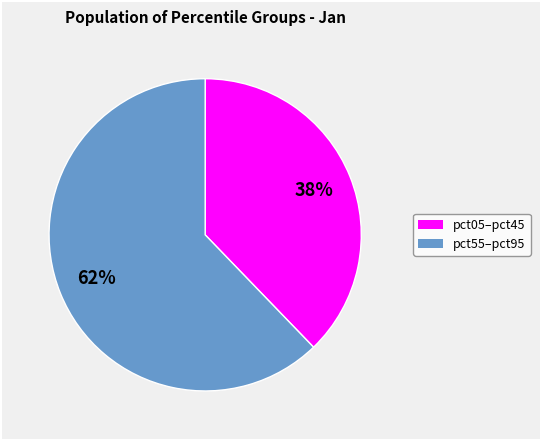

Does any single category account for the majority?

Yes